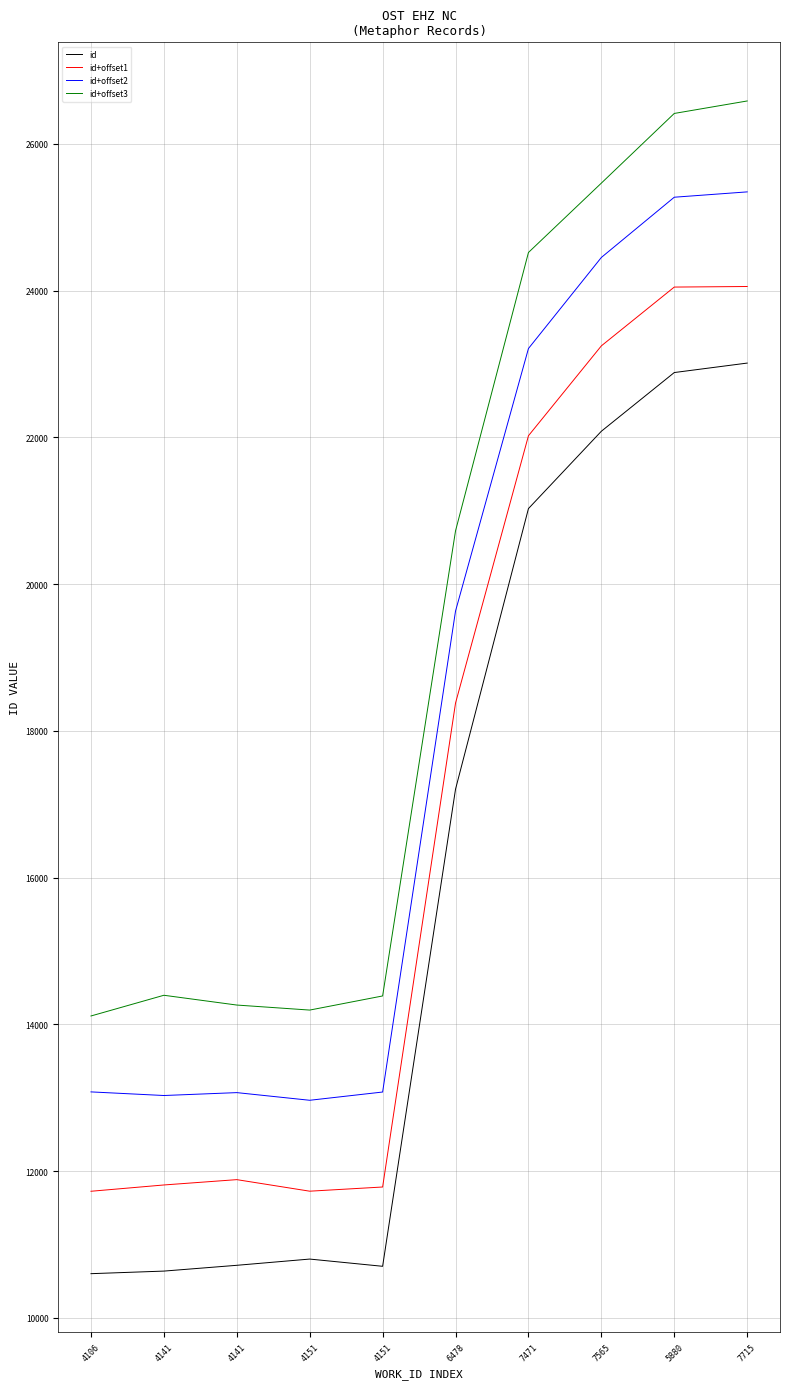

How many lines are shown in the chart?

4